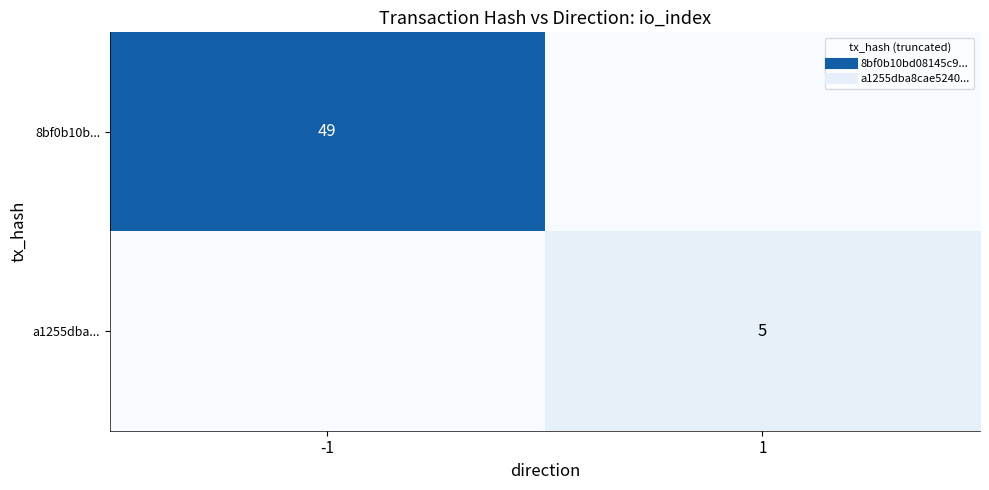

Which series has the widest spread of values?

8bf0b10b...